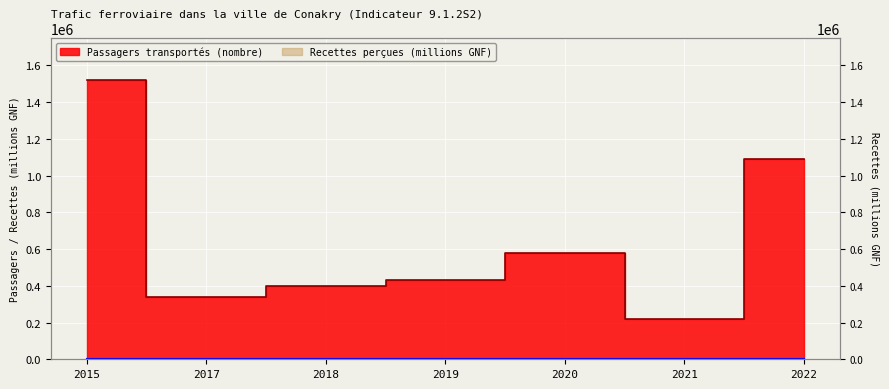

Where is the first local maximum for Recettes perçues (millions GNF)?

2019